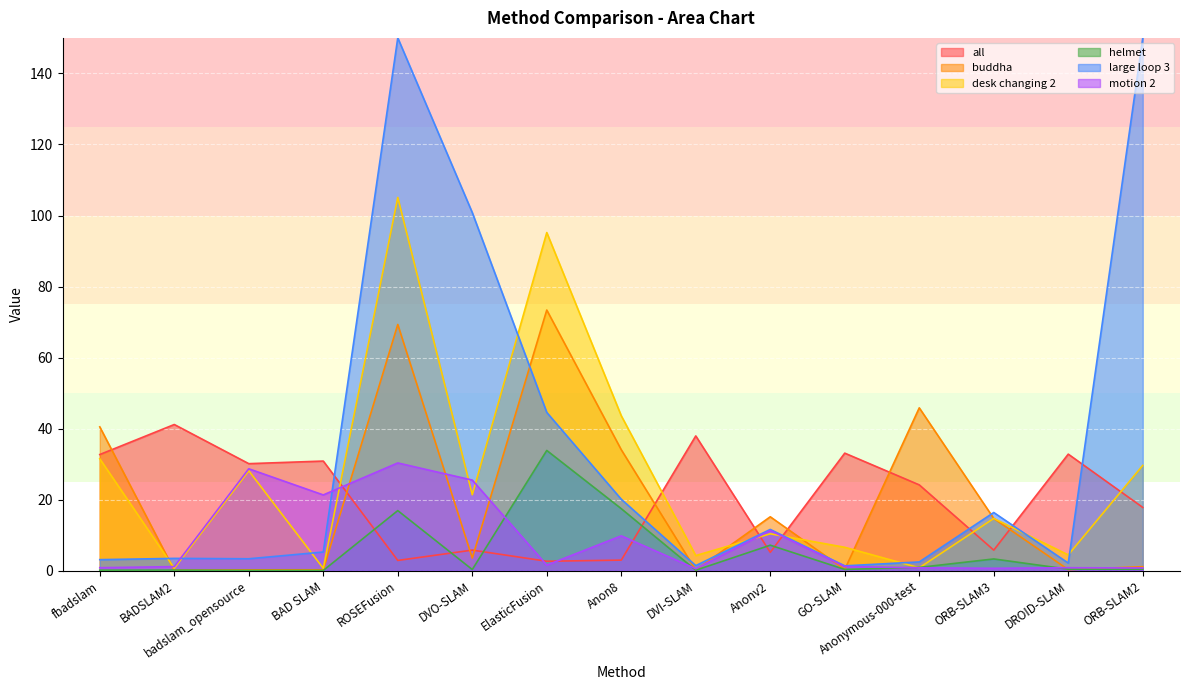

Which series has the largest total across all categories?

large loop 3